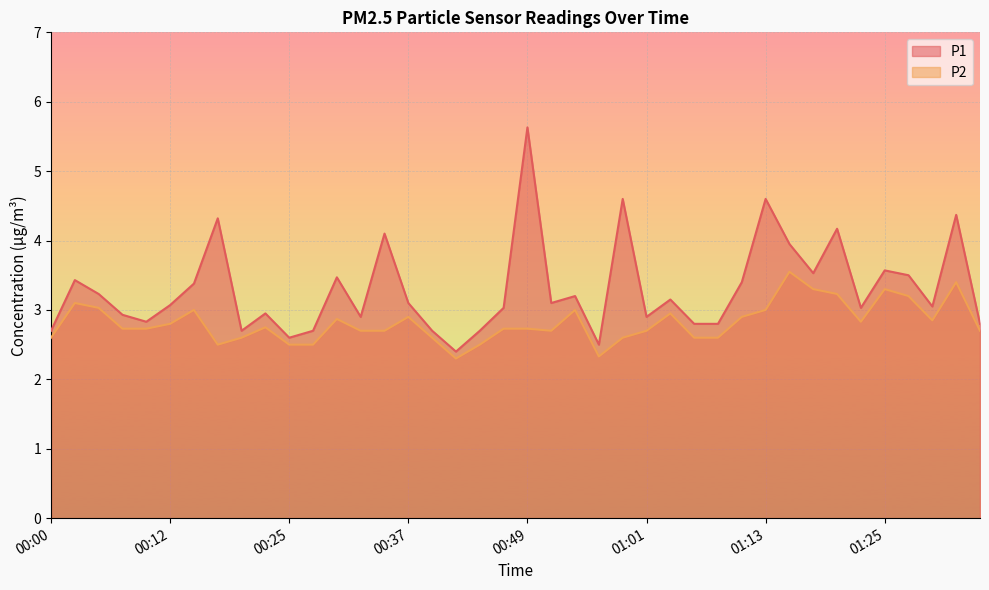

What are all the series names shown in the legend?

P1, P2